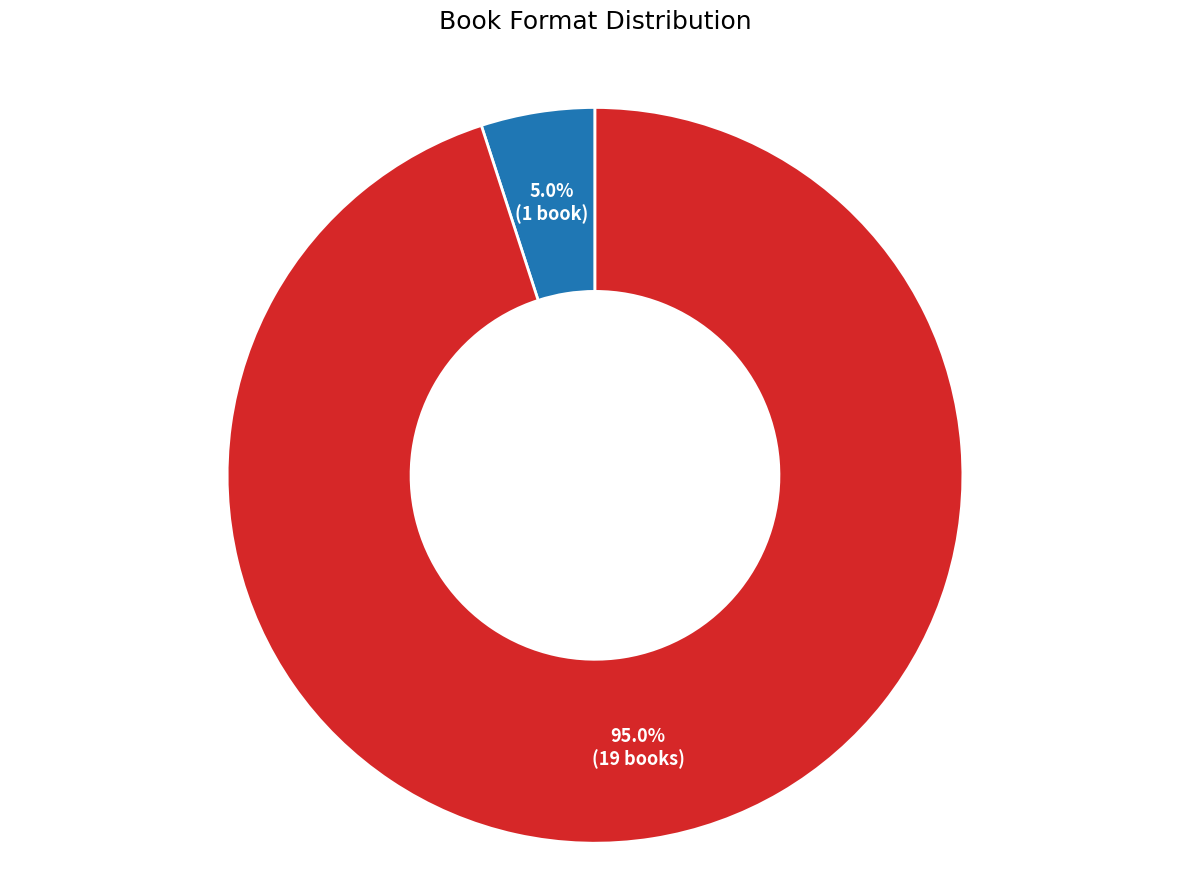

What percentage is NOT represented by Trade Paperback?

5.0%